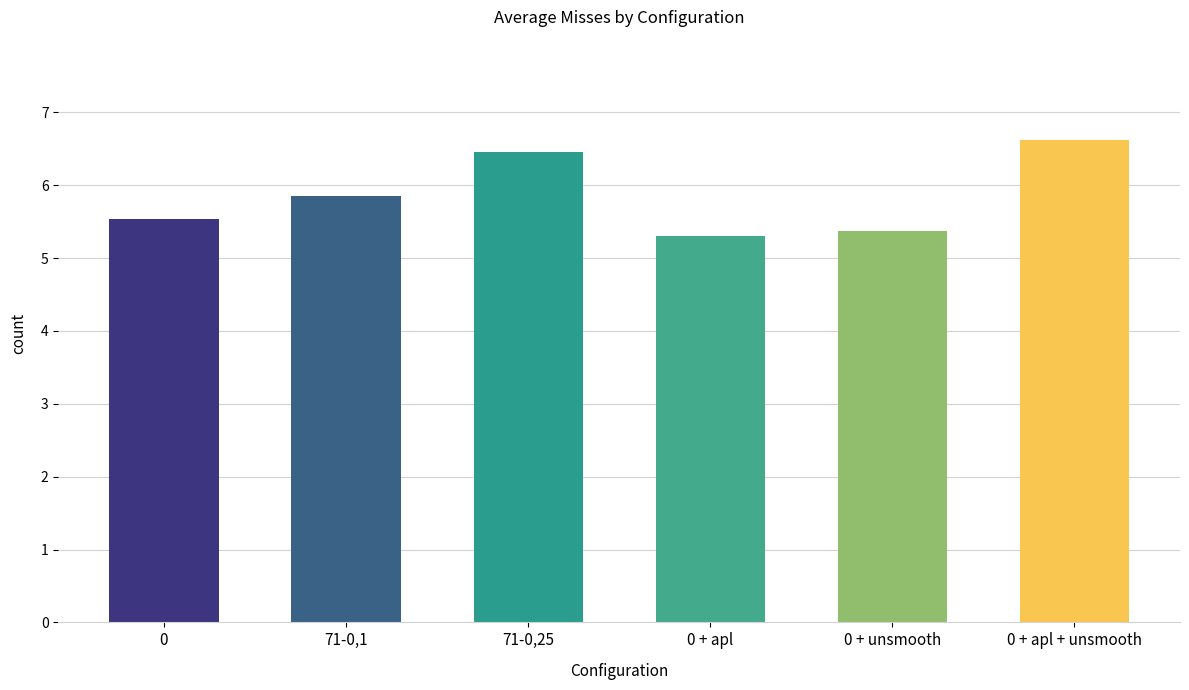

What is the difference between the maximum and minimum values?

1.3